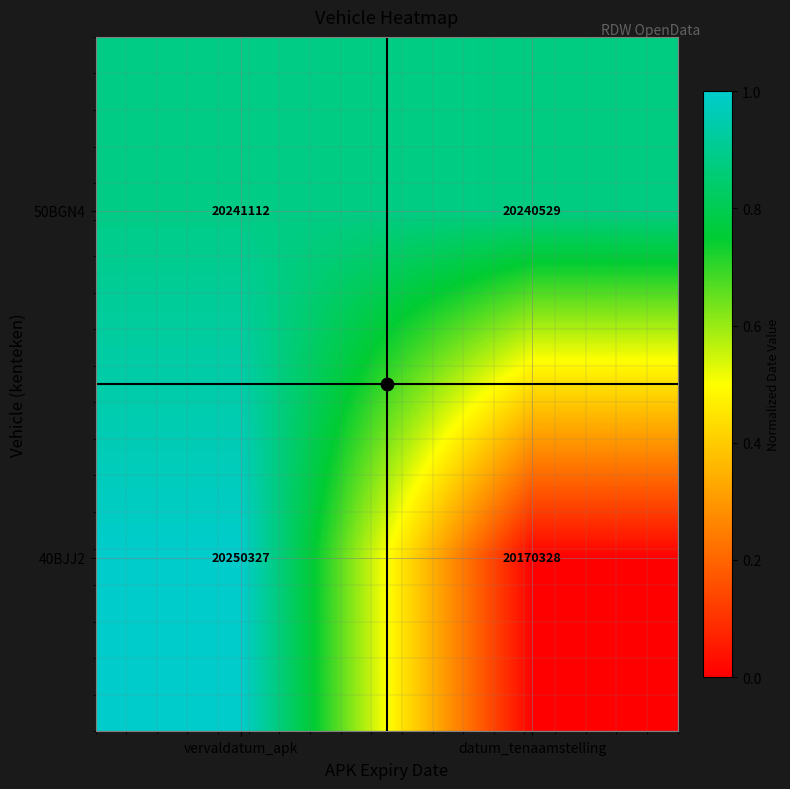

Which series has the widest spread of values?

40BJJ2